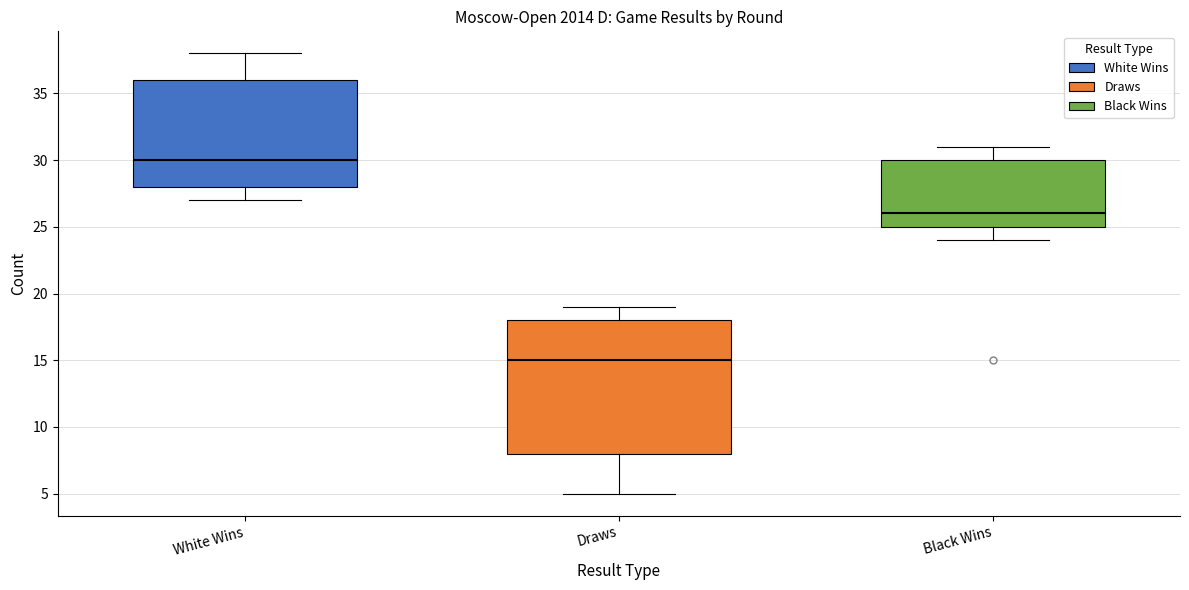

Comparing the boxes themselves (not the whiskers), which one is the tallest?

Draws